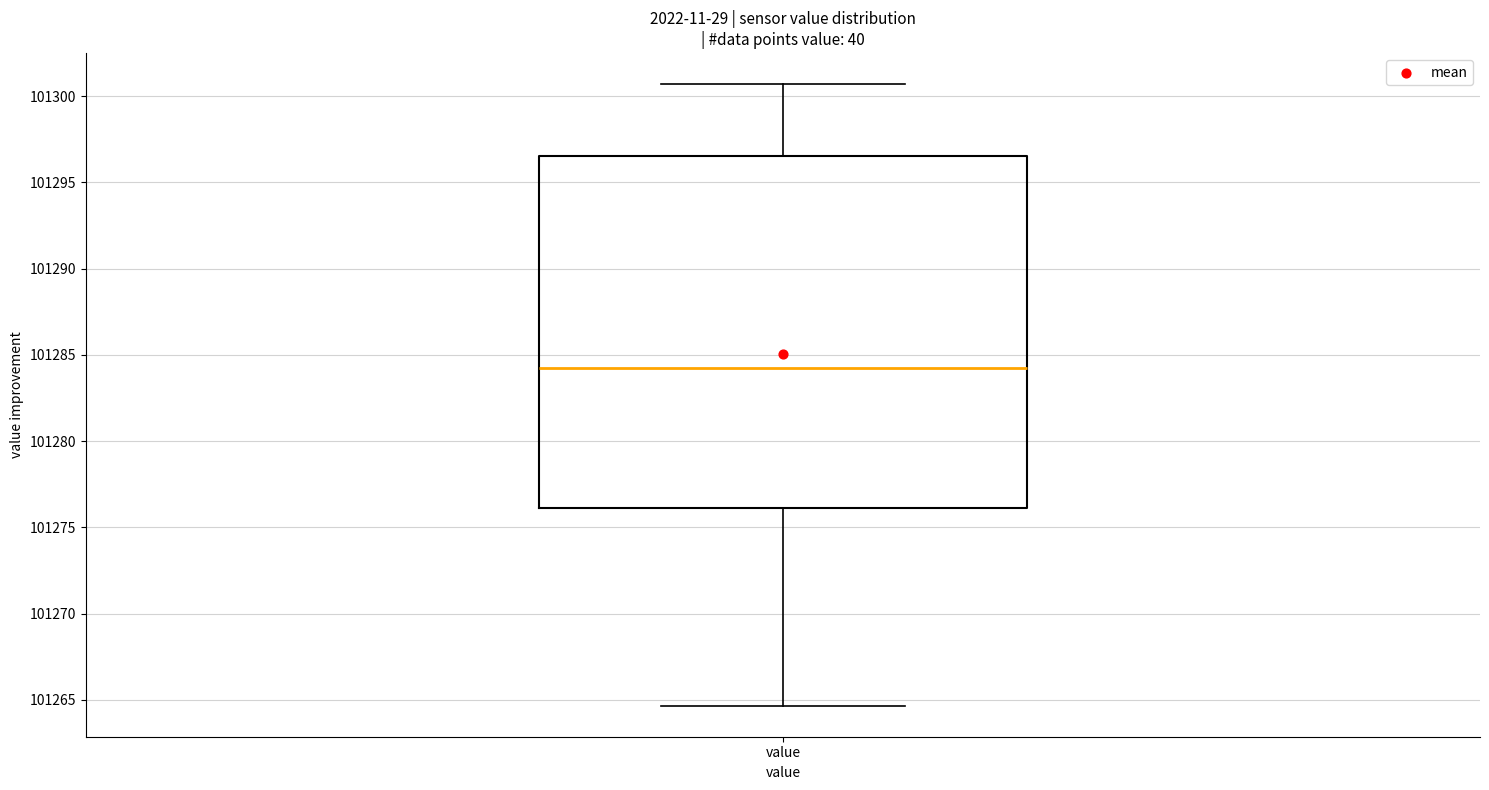

Transcribe this box plot: give where the median line is, the range the box spans, and where the two whiskers end, as read against the y-axis. The values are not printed on the chart, so give them approximately, as read against the axis.

median 101284.0, box 101276.0 to 101296.5, whiskers 101264.5 to 101300.5